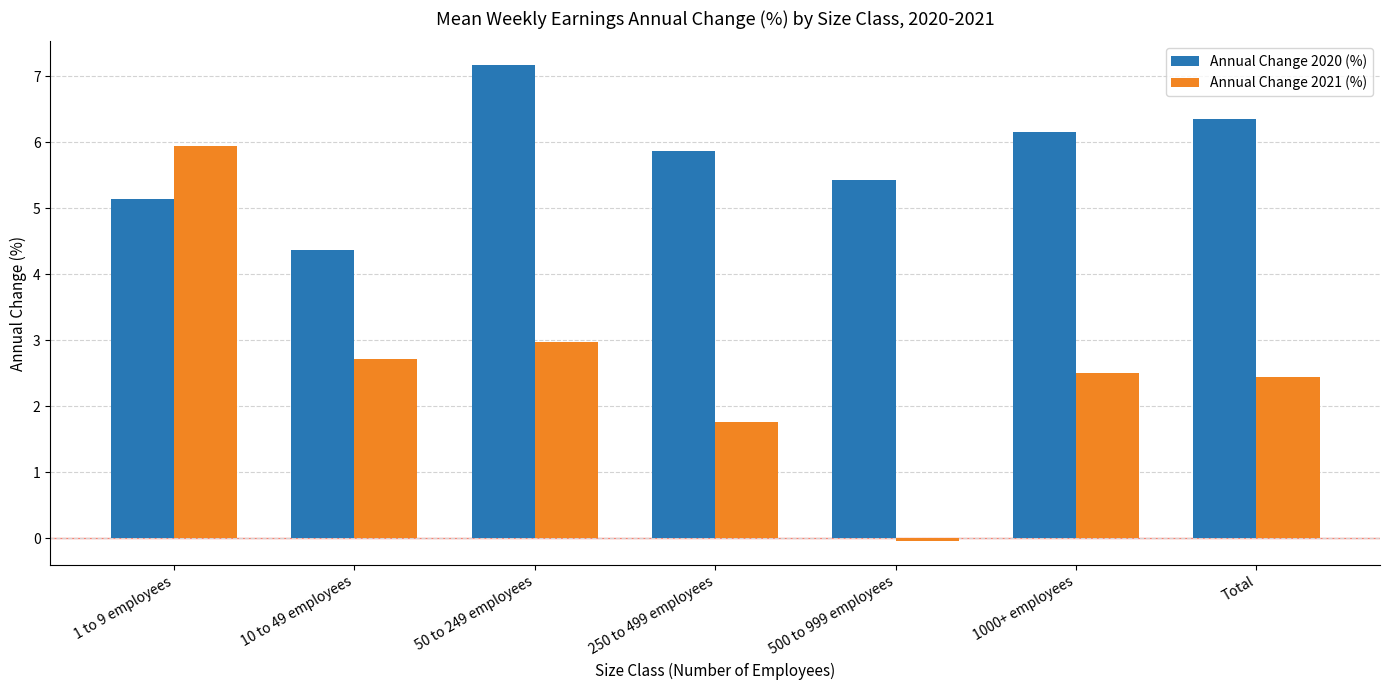

What is the total value across all series at 1000+ employees?

8.7